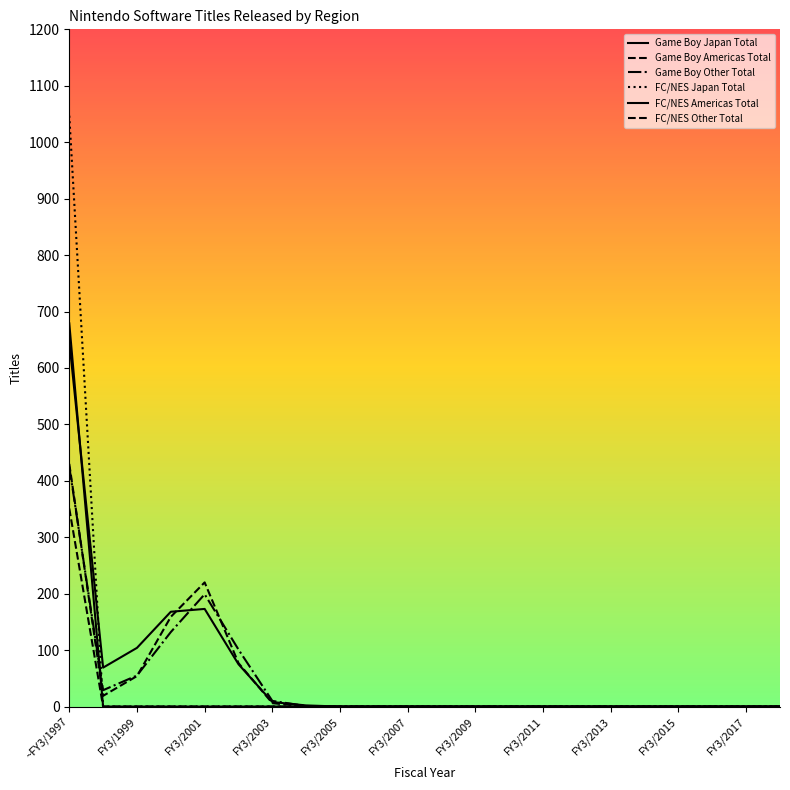

How many lines are shown in the chart?

6